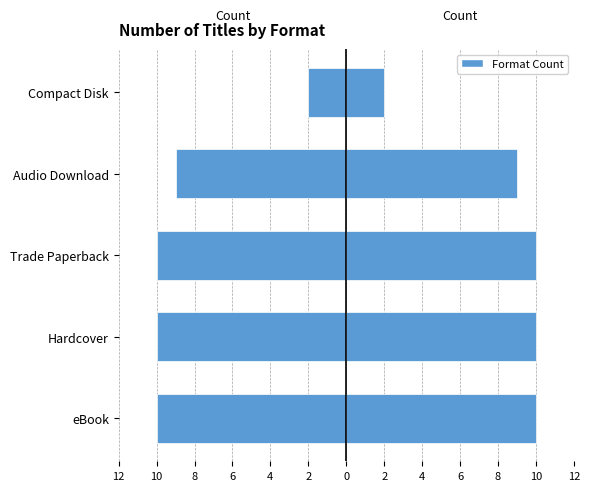

How many categories are shown in the chart?

5